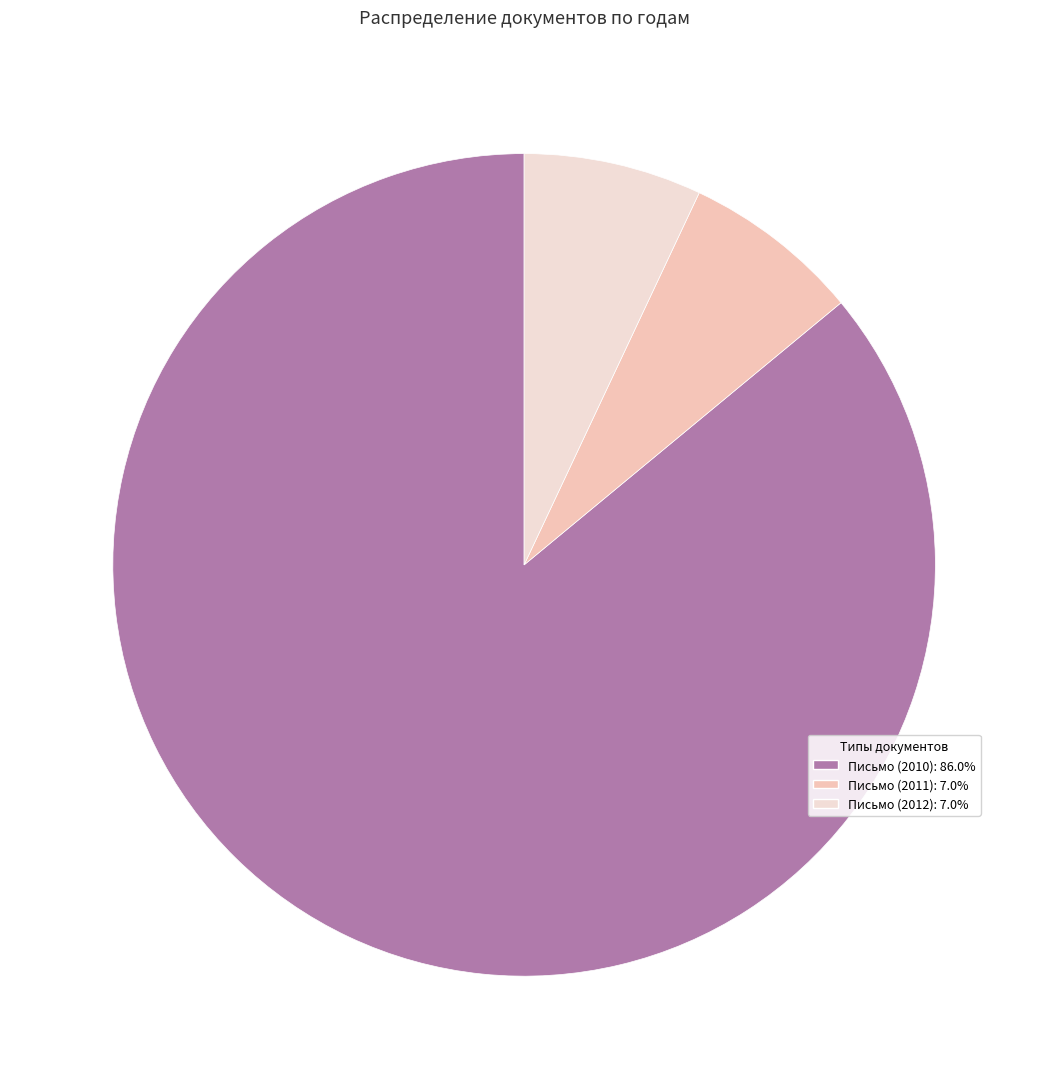

Which has a higher value, Письмо (2010) or Письмо (2012)?

Письмо (2010)